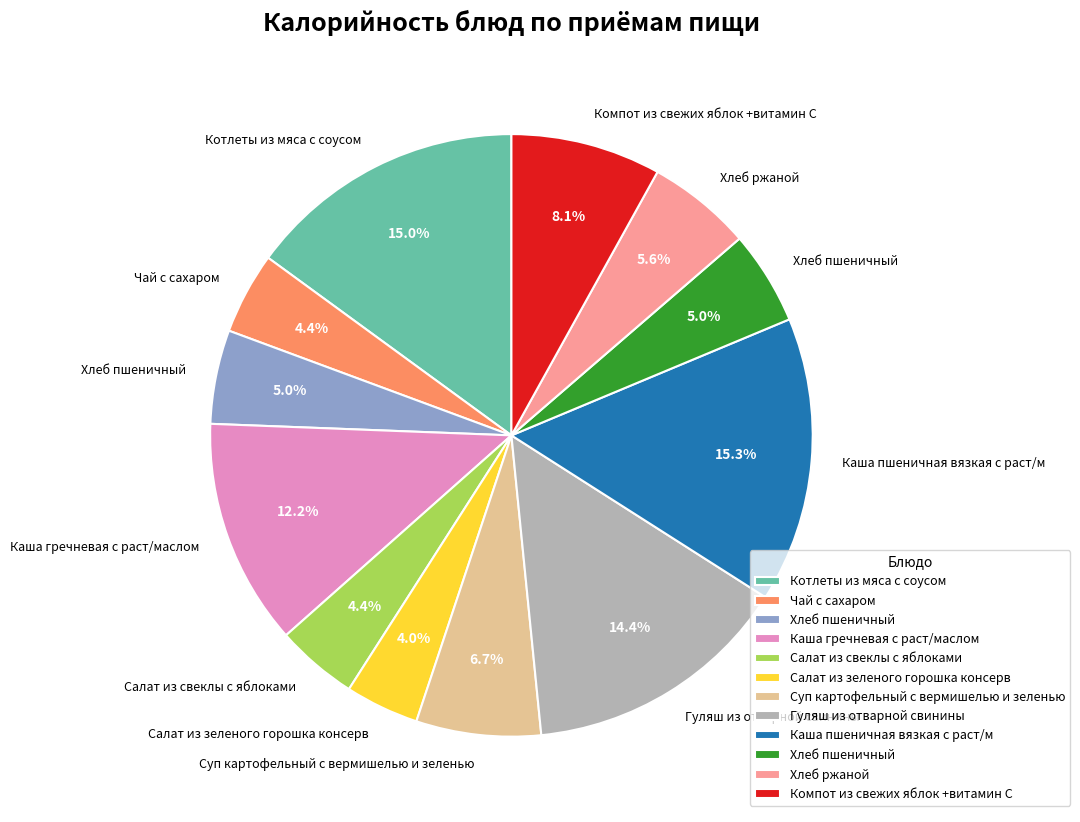

Is there any slice that represents more than half of the pie?

No